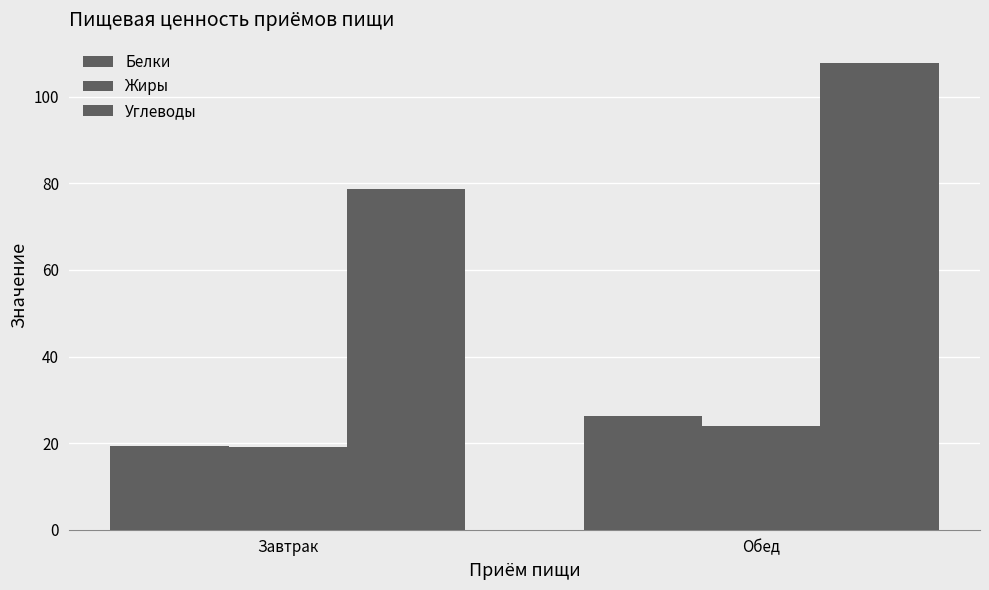

How many values in the Углеводы series are below 107?

1